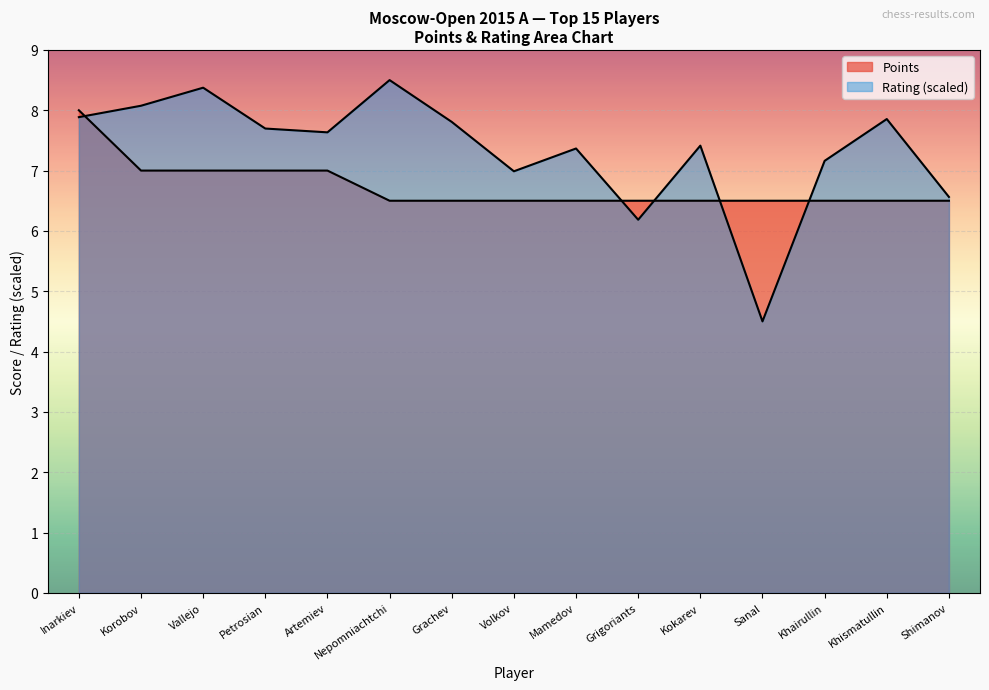

At which category does Rating reach its first local peak?

Vallejo